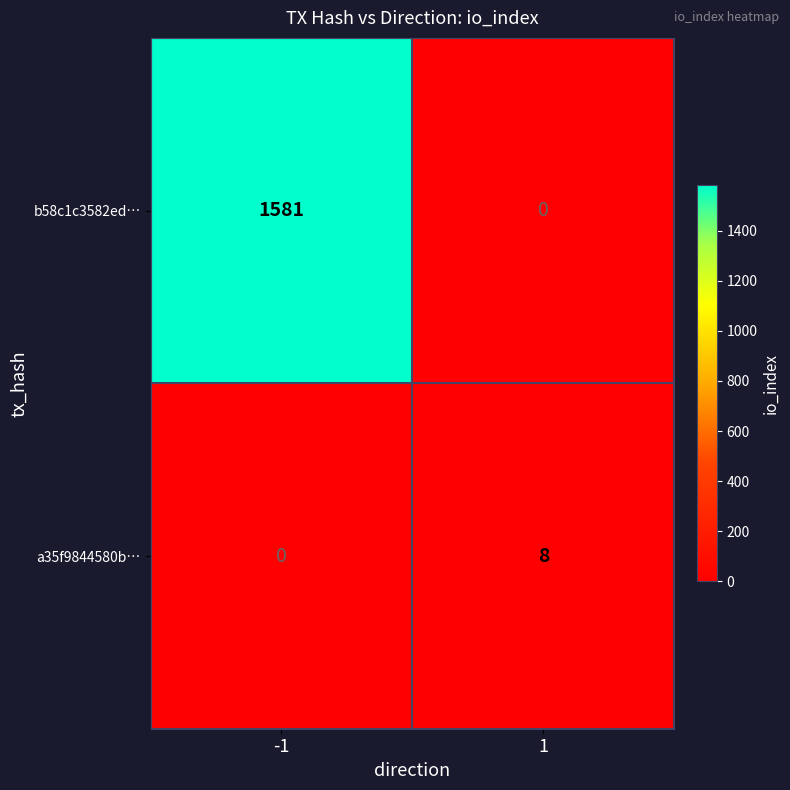

At 1, list the series in order from smallest to largest.

b58c1c3582ed…, a35f9844580b…